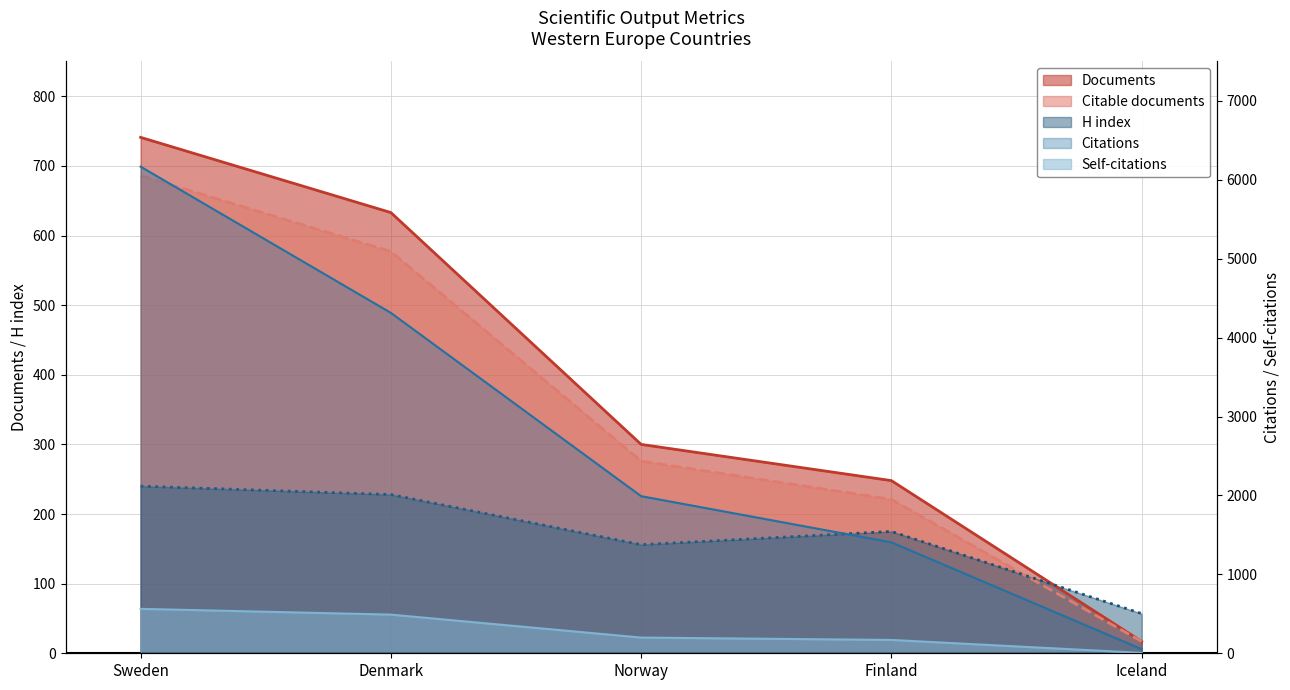

Does the chart have visible grid lines?

Yes